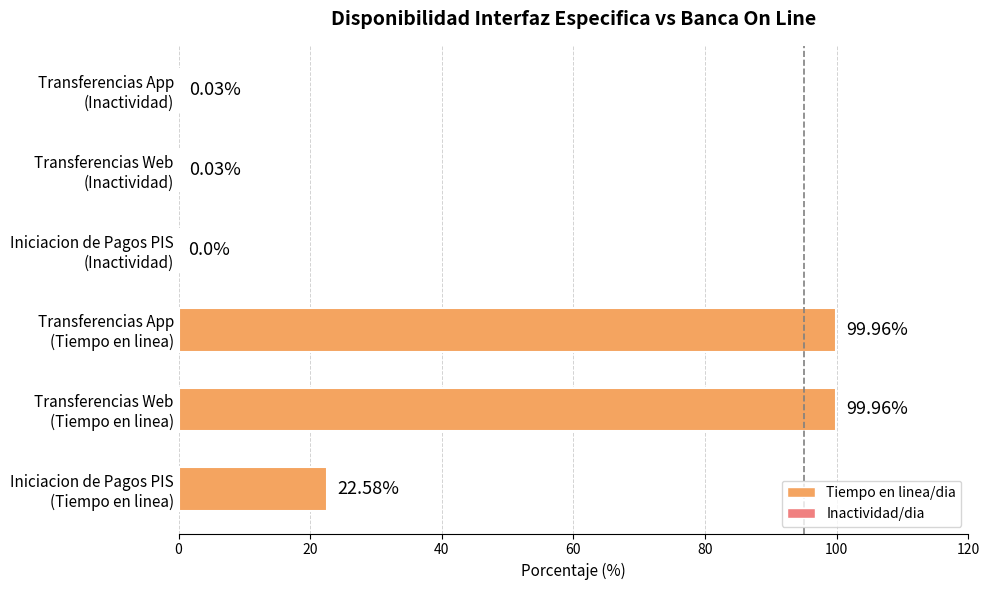

What is the sum of all values?

222.6